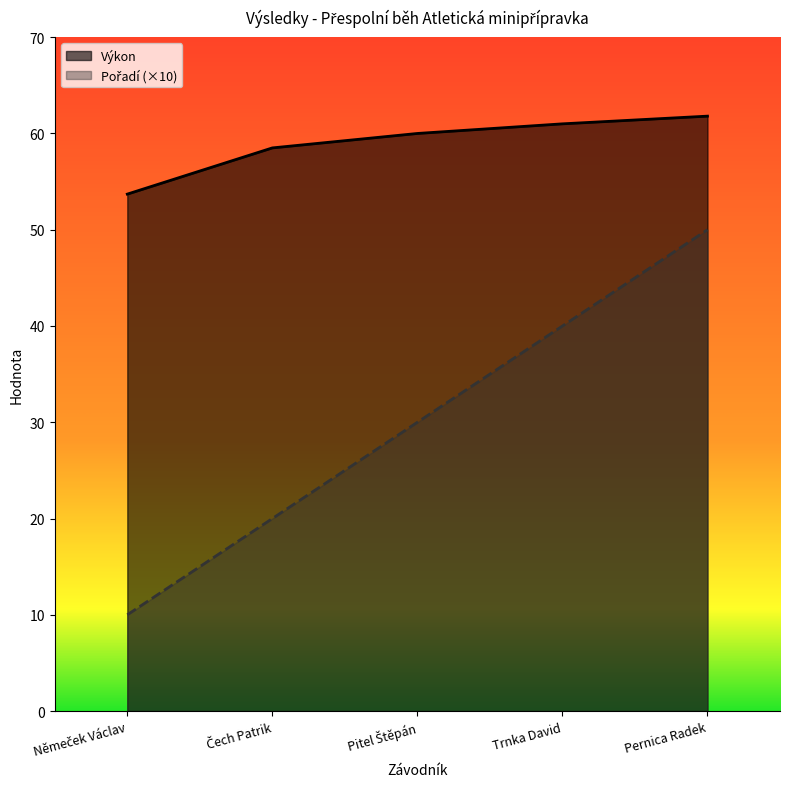

What is the approximate value of Pořadí at Trnka David?

40.0